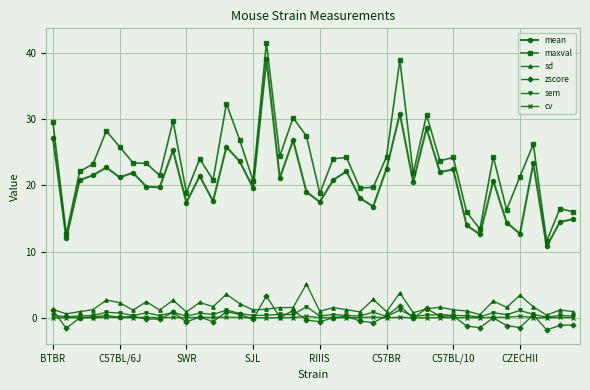

Which series has the largest total across all categories?

maxval